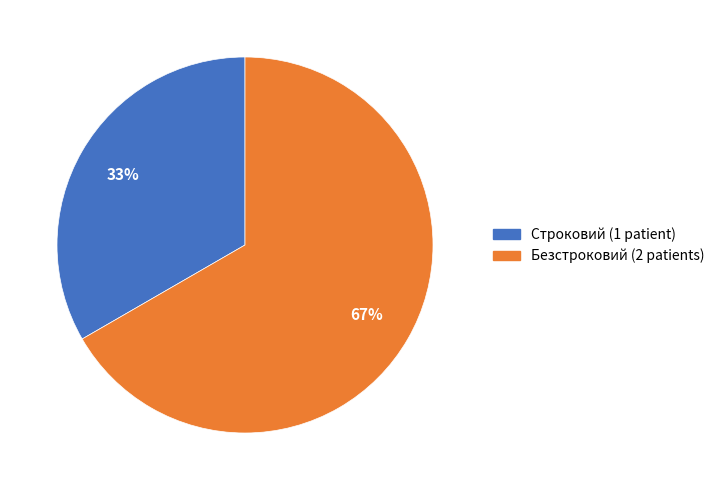

Rank the categories by value from highest to lowest.

Безстроковий, Строковий